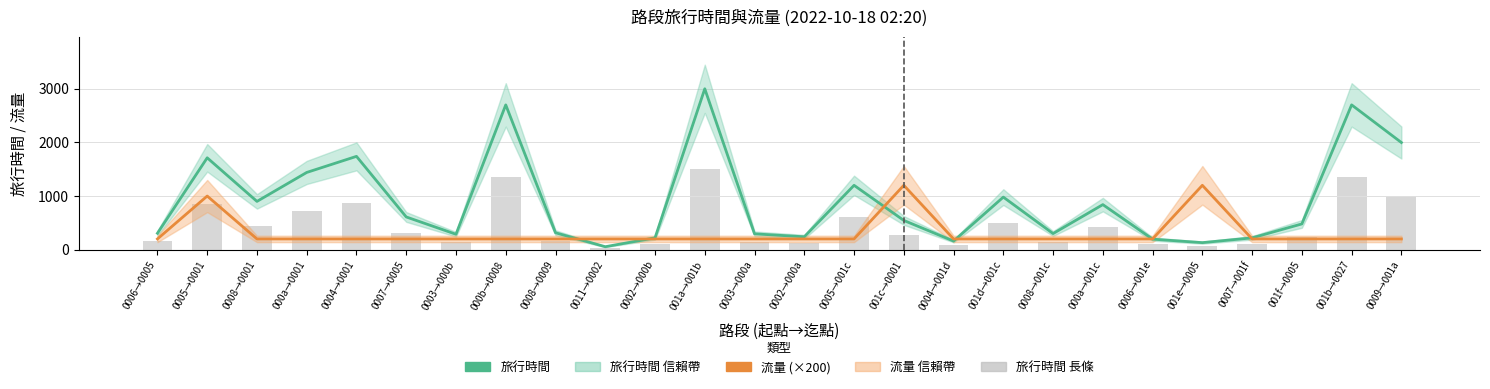

How many values in the 旅行時間 (bar) series are below 272?

13